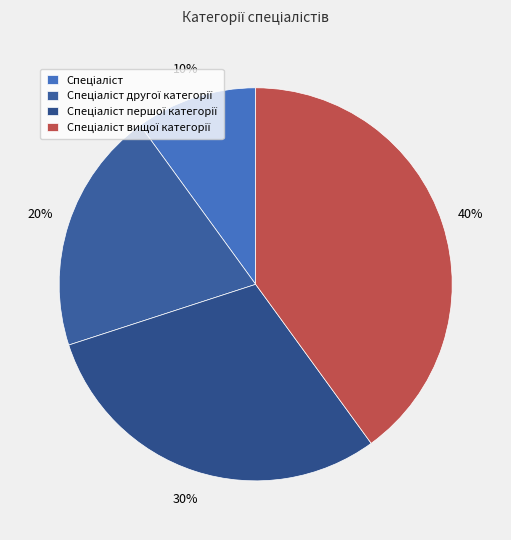

What is the largest slice in the pie chart?

Спеціаліст вищої категорії